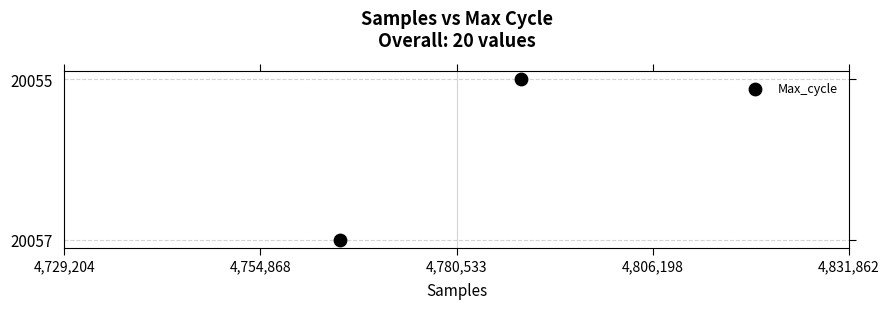

What is the average Y value?

20056